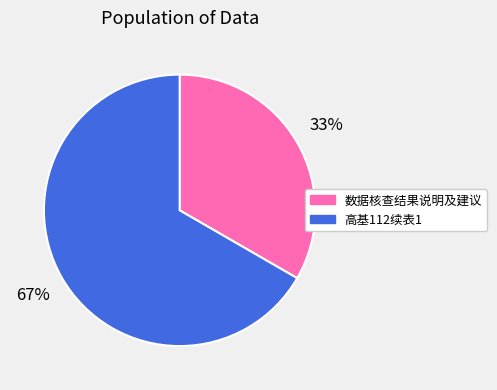

To the nearest percent, what is the average slice percentage?

50%